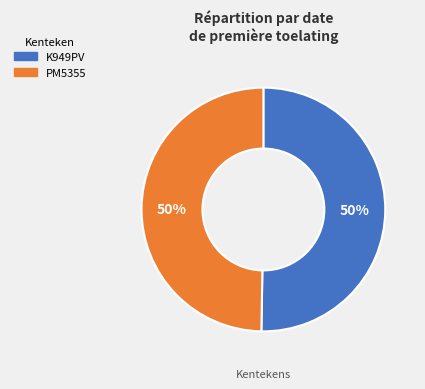

To the nearest percent, what percentage of the pie is K949PV?

50%